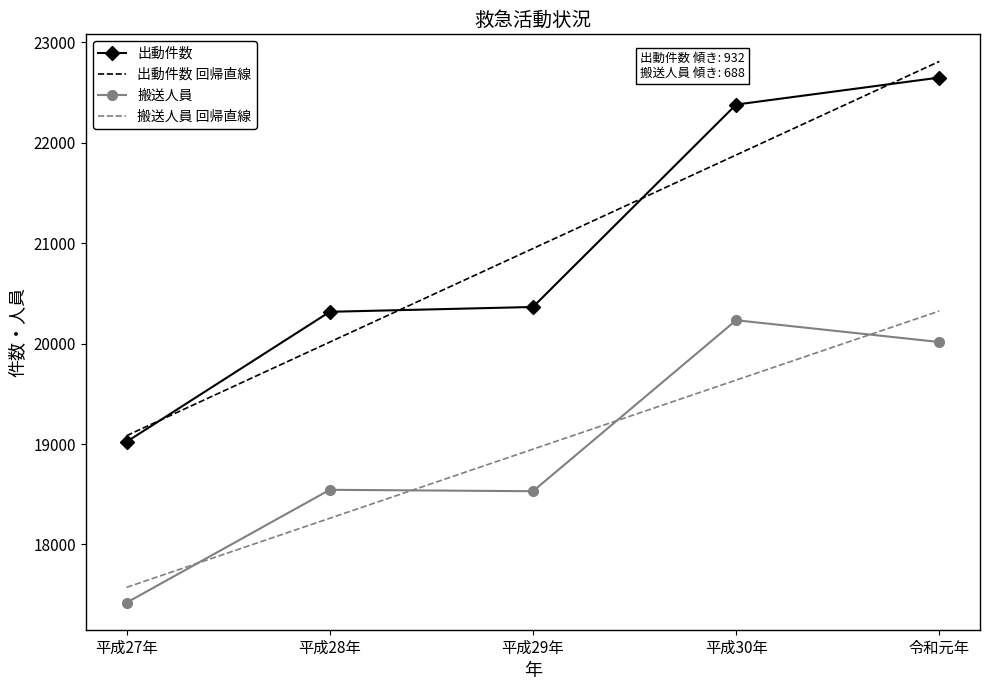

True or false: 出動件数 and 搬送人員 intersect in this chart.

False